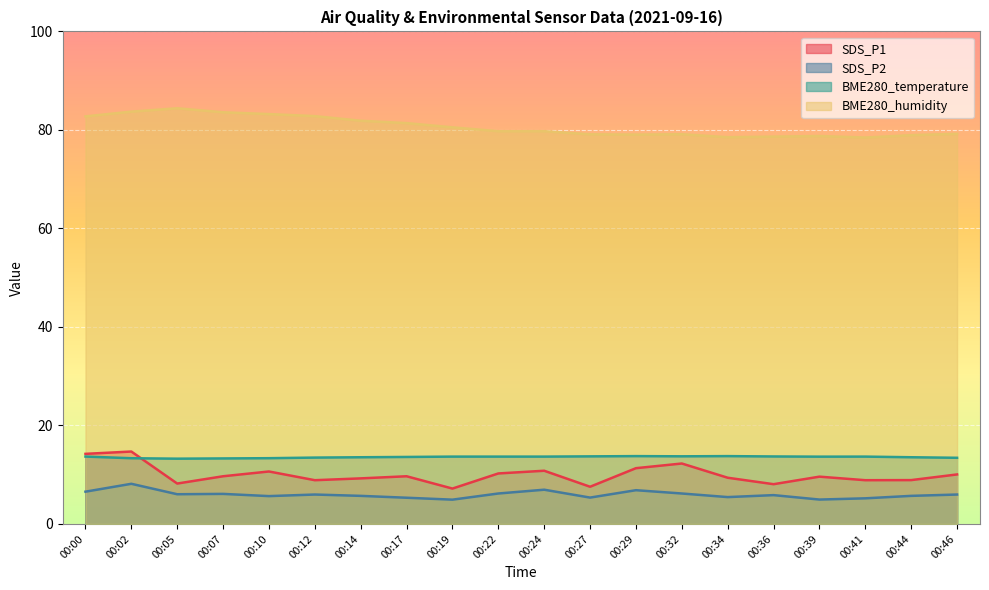

What are all the series names shown in the legend?

SDS_P1, SDS_P2, BME280_temperature, BME280_humidity